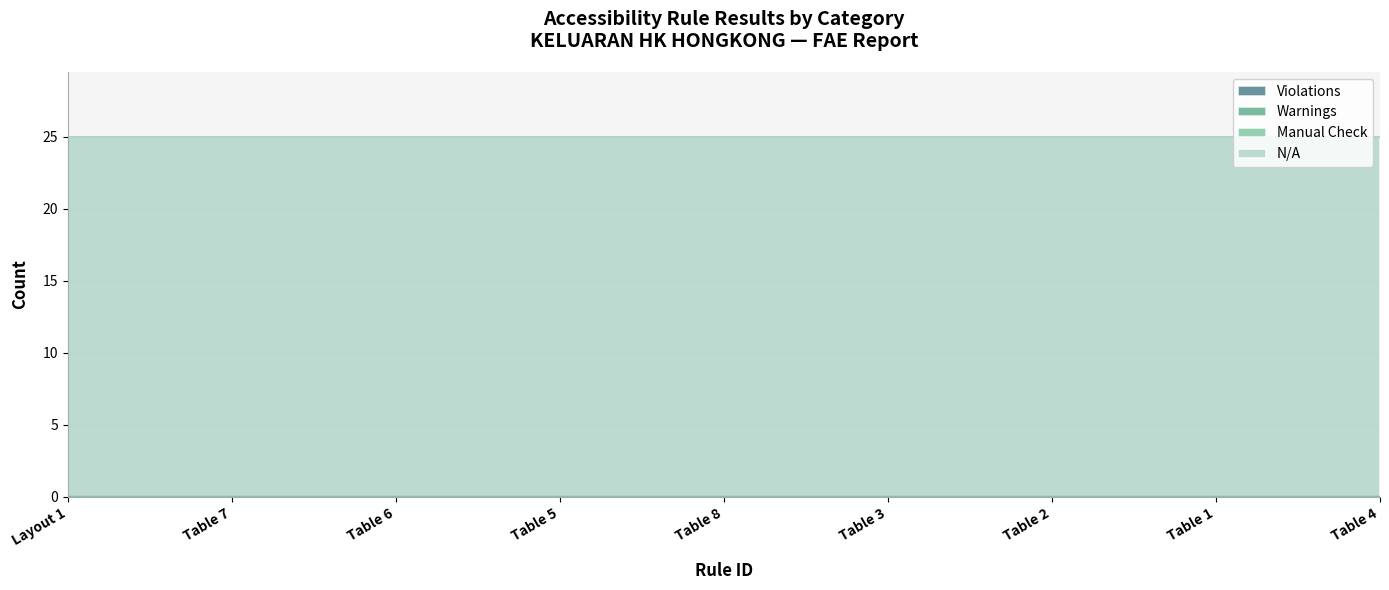

At how many categories does at least one series exceed 17?

9